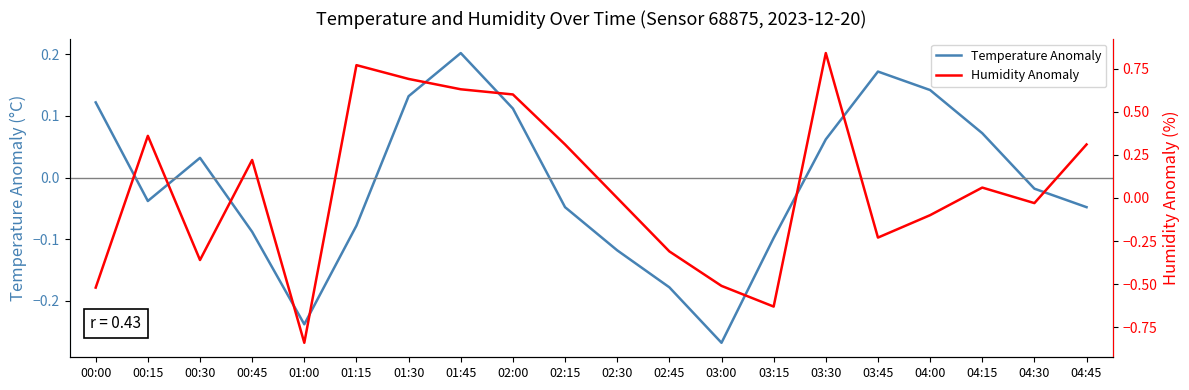

At which category is the sum across all series the highest?

03:30